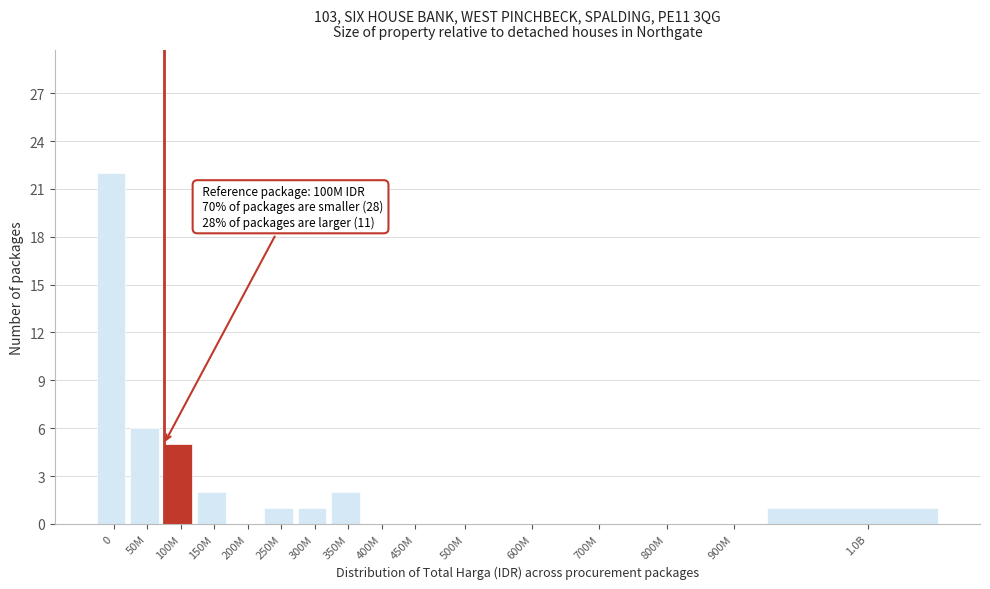

Reading left to right, what are all the values shown in this chart?

0=22	50M=6	100M=5	150M=2	200M=0	250M=1	300M=1	350M=2	400M=0	450M=0	500M=0	600M=0	700M=0	800M=0	900M=0	1.0B=1